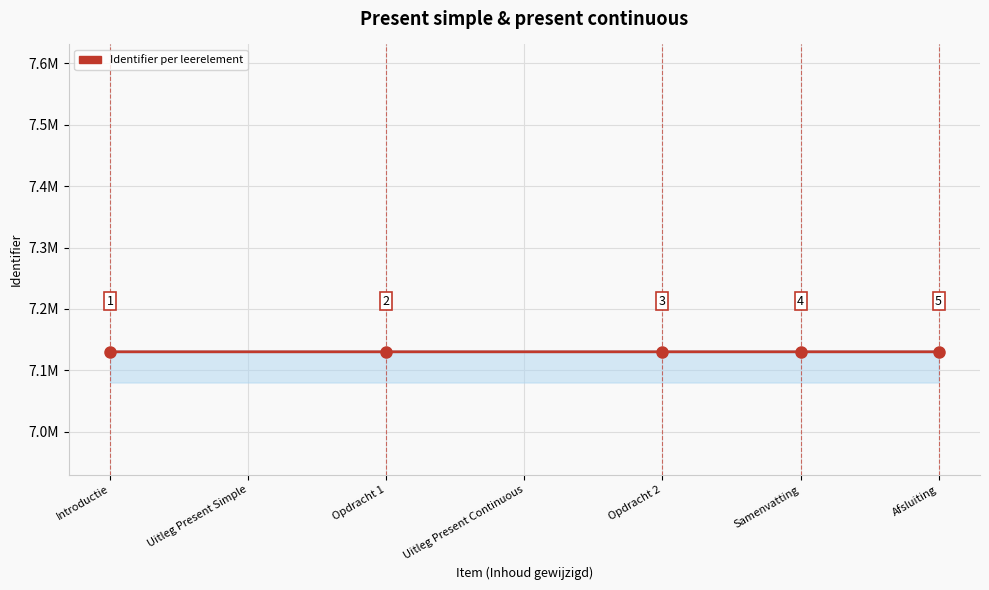

Is this an area chart (filled region under the line)?

Yes